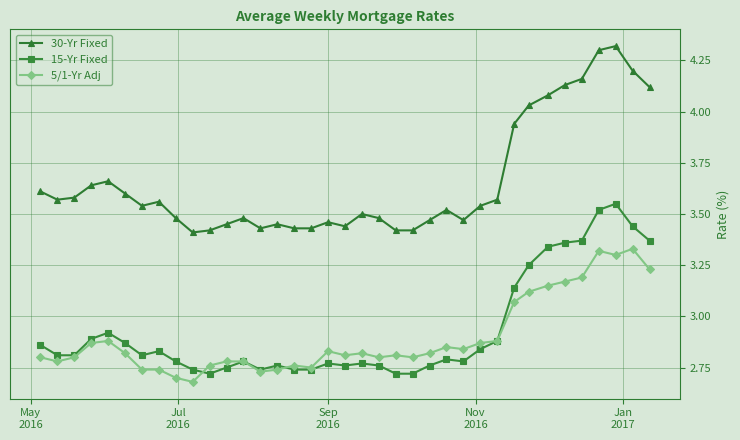

List the series in order of their peak value, lowest first.

5/1-Yr Adj, 15-Yr Fixed, 30-Yr Fixed